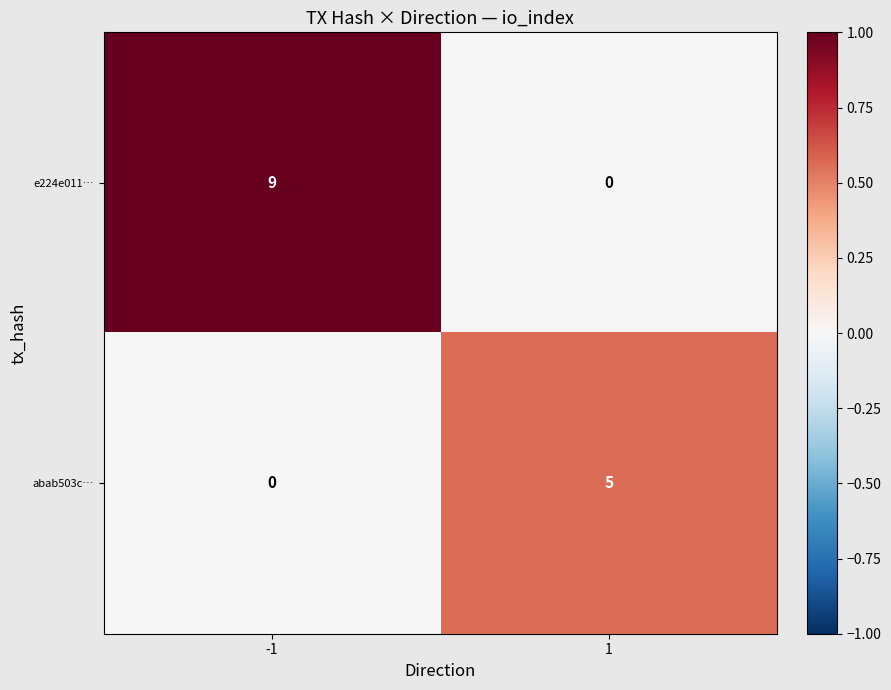

What is the difference between the highest and lowest values at -1?

9